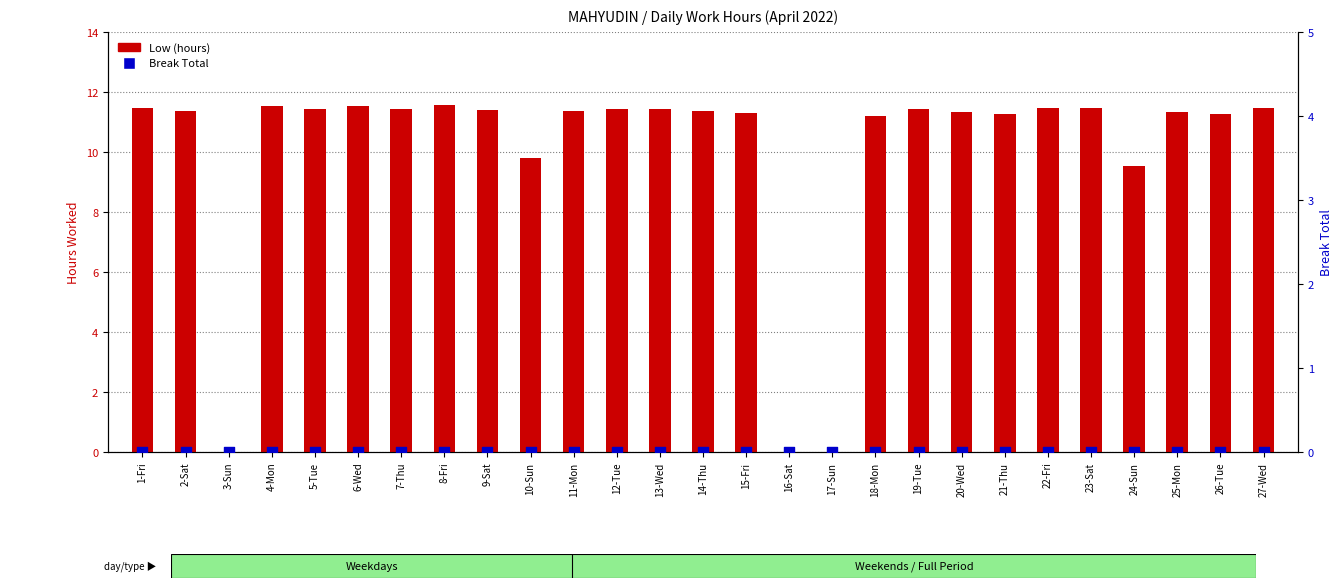

Which series has the largest total across all categories?

Low (hours)